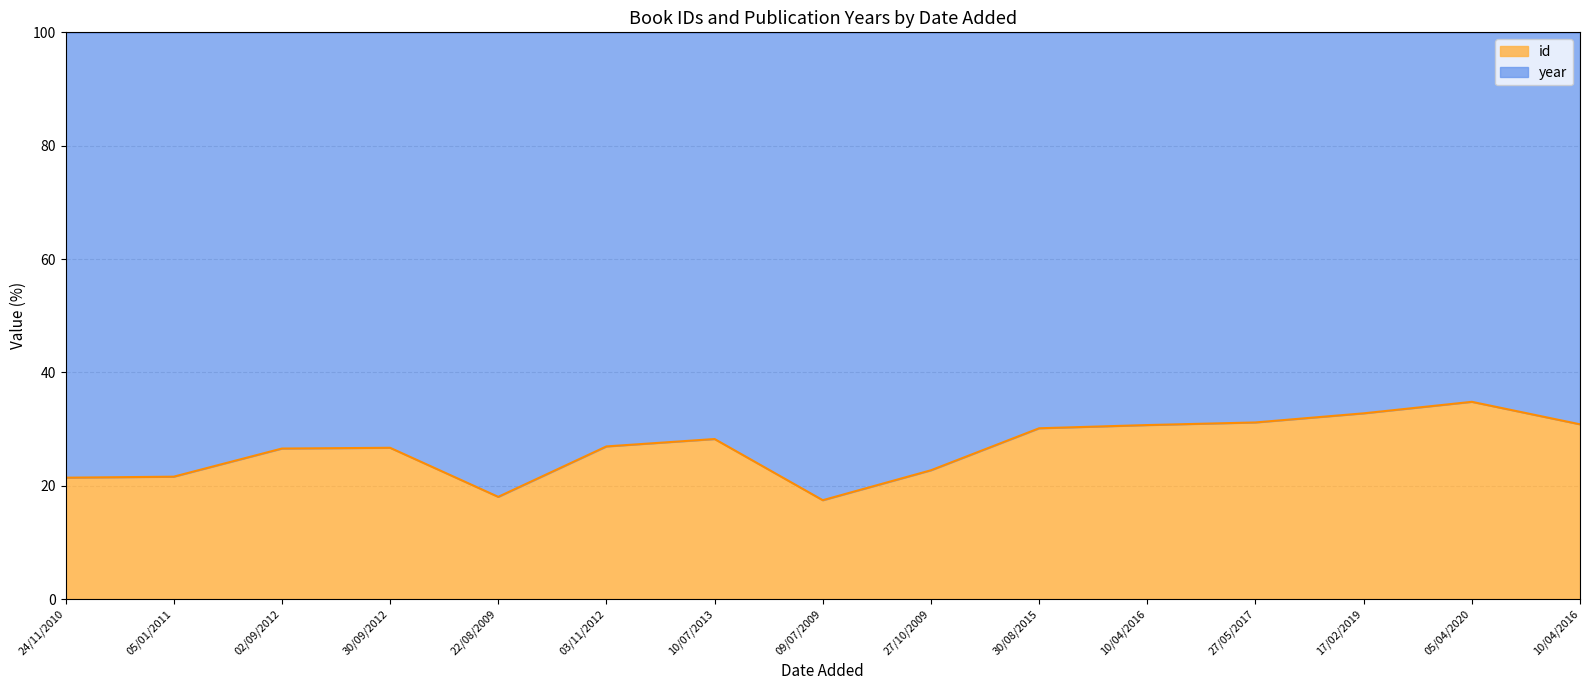

List the labels in order of value, largest first.

05/04/2020, 17/02/2019, 27/05/2017, 10/04/2016, 10/04/2016, 30/08/2015, 10/07/2013, 03/11/2012, 30/09/2012, 02/09/2012, 27/10/2009, 05/01/2011, 24/11/2010, 22/08/2009, 09/07/2009